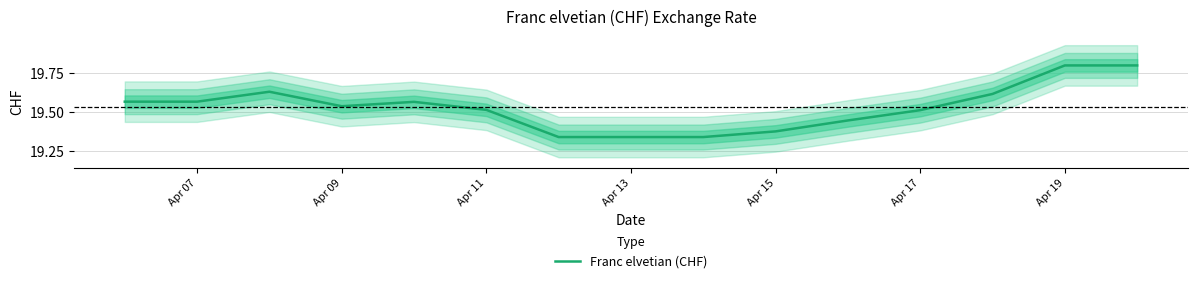

The value of Franc elvetian (CHF) at Apr 09 is 8.6. True or false?

False